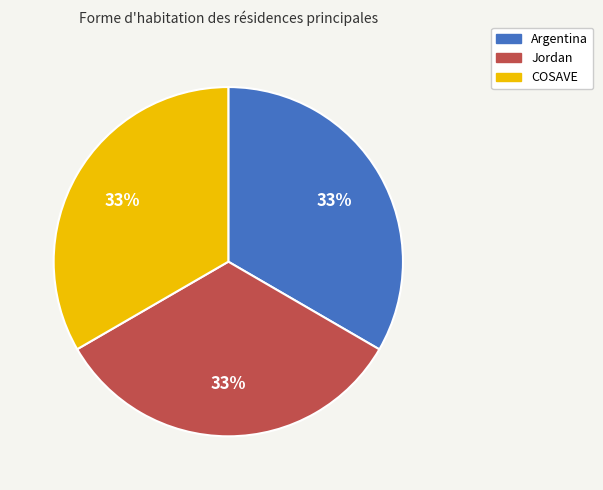

Approximately how many times larger is the value at Jordan compared to COSAVE?

1.0